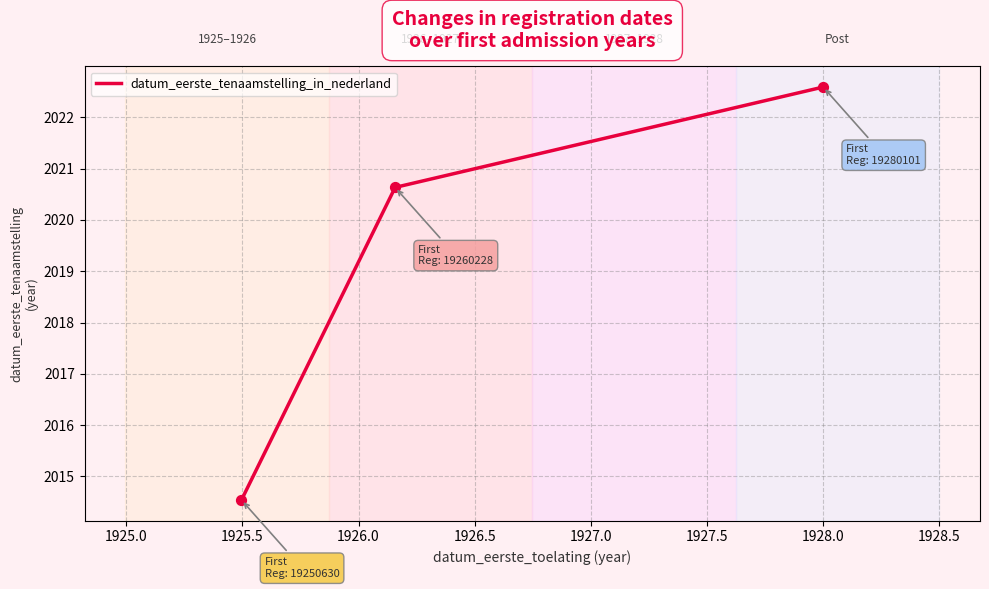

What is the minimum value for datum_eerste_tenaamstelling_in_nederland?

2014.5